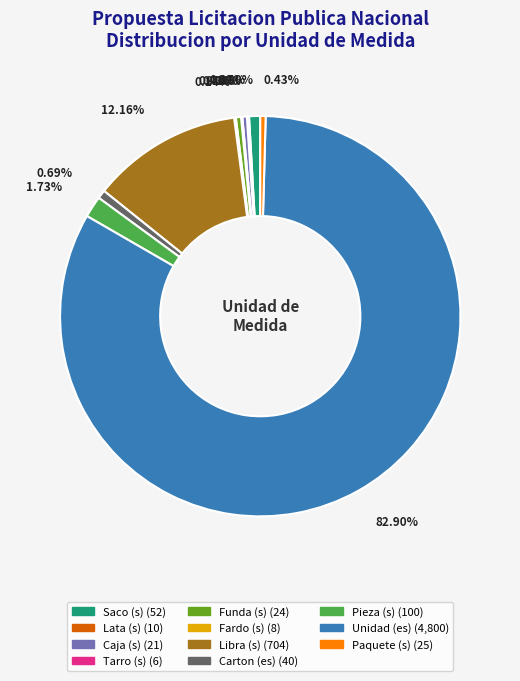

Is there a majority slice in this chart?

Yes